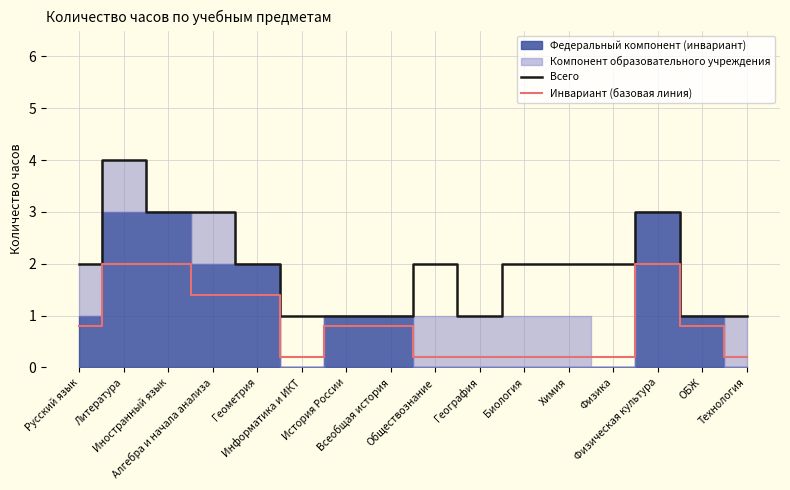

Read the Всего value at Русский язык.

2.0